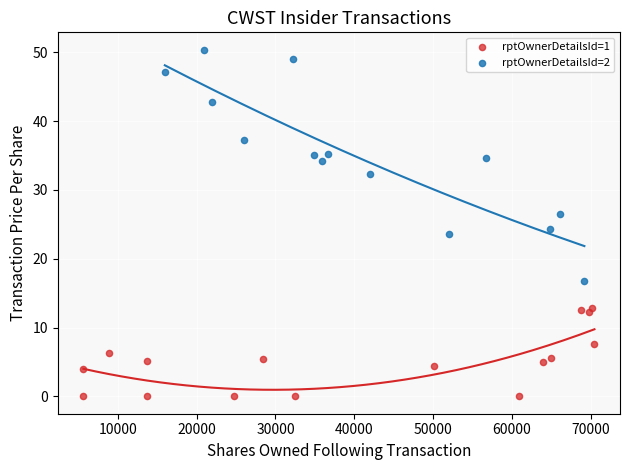

Which series reaches the maximum Y coordinate?

rptOwnerDetailsId=2